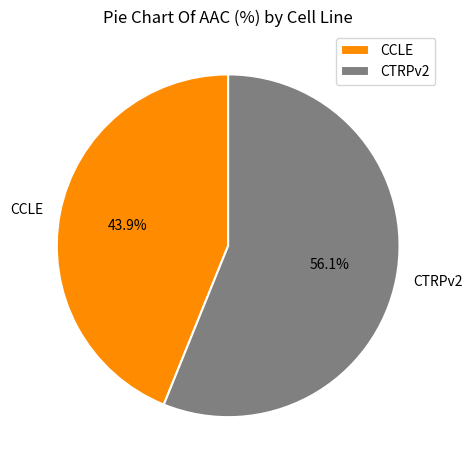

Which has a higher value, CCLE or CTRPv2?

CTRPv2